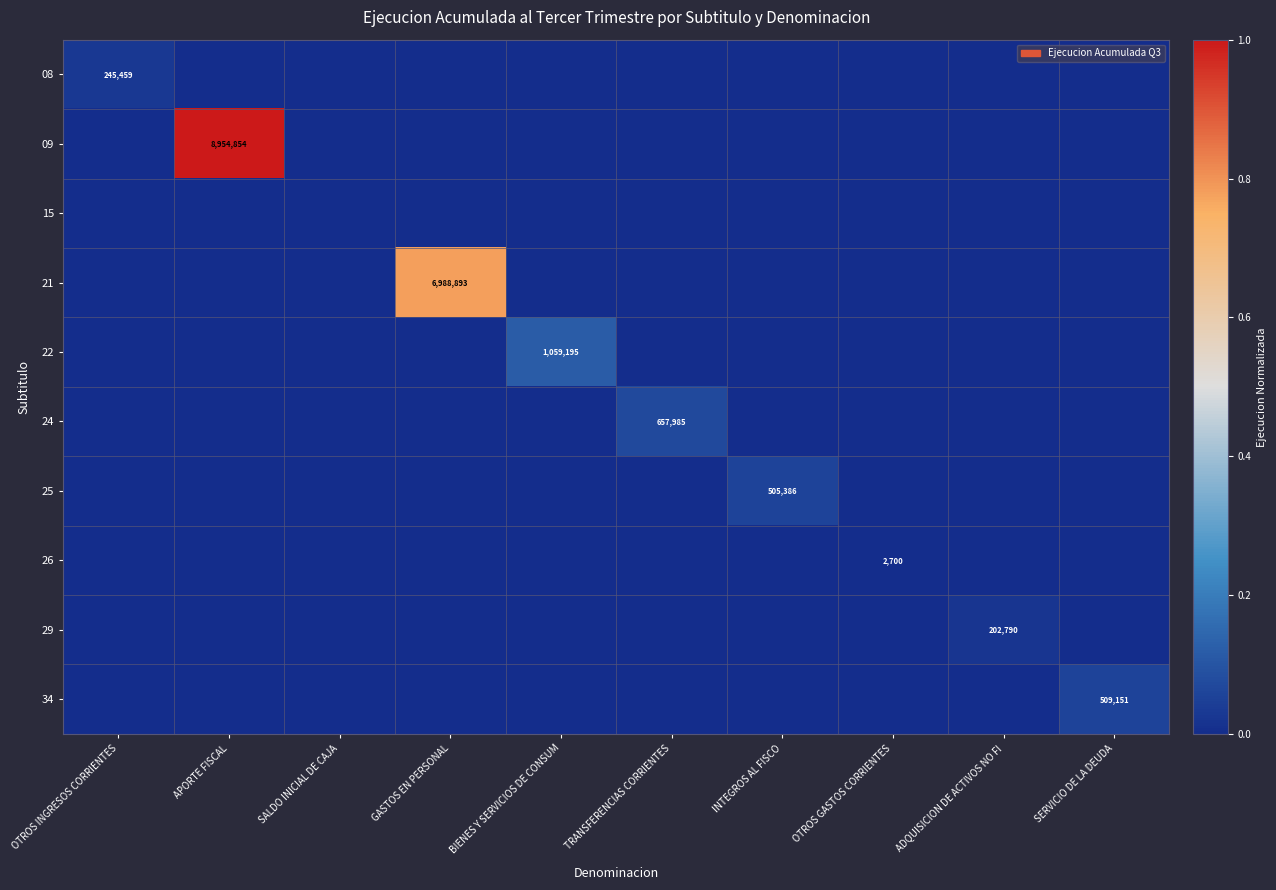

Between OTROS INGRESOS CORRIENTES and ADQUISICION DE ACTIVOS NO FI, which is larger?

OTROS INGRESOS CORRIENTES